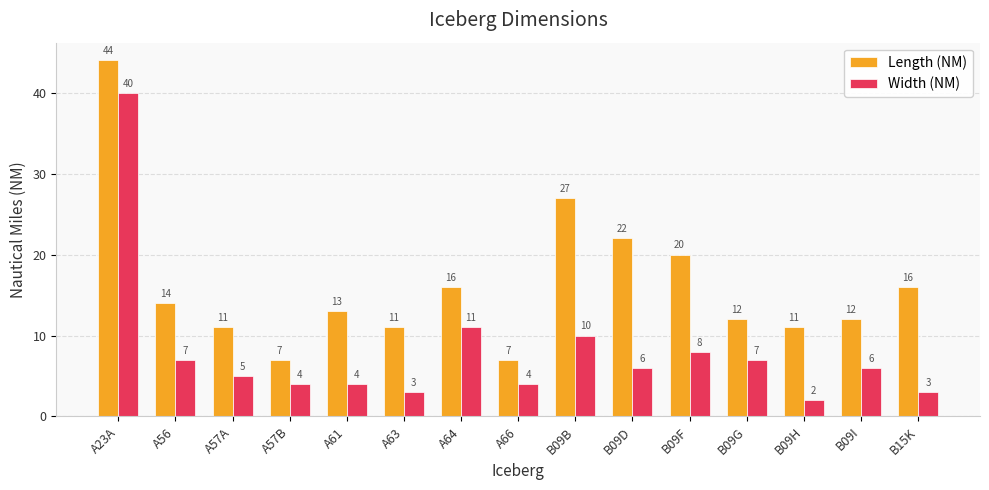

What is the label of the 15th bar from the right?

A23A